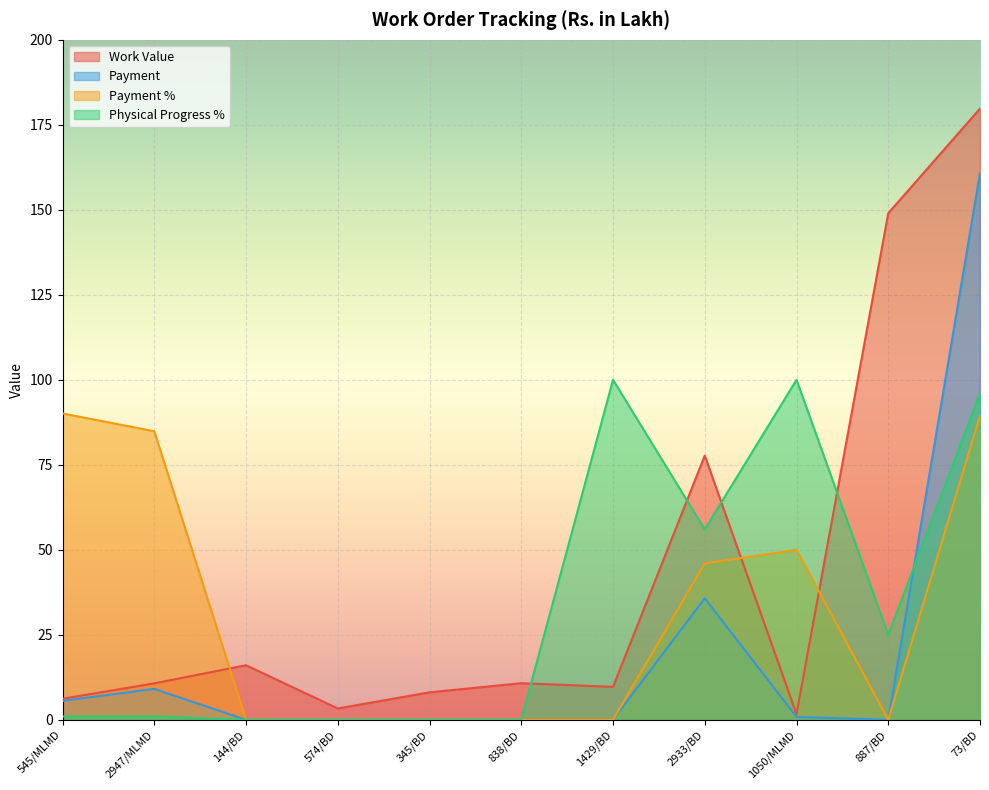

The value of Payment at 2933/BD is 35.8. True or false?

True